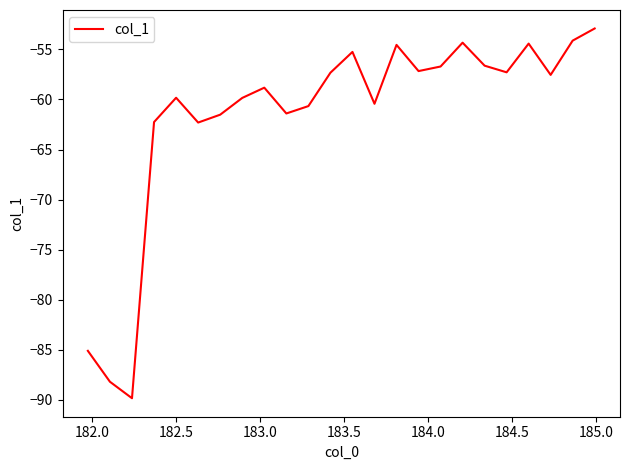

What is the smallest value displayed?

-89.8